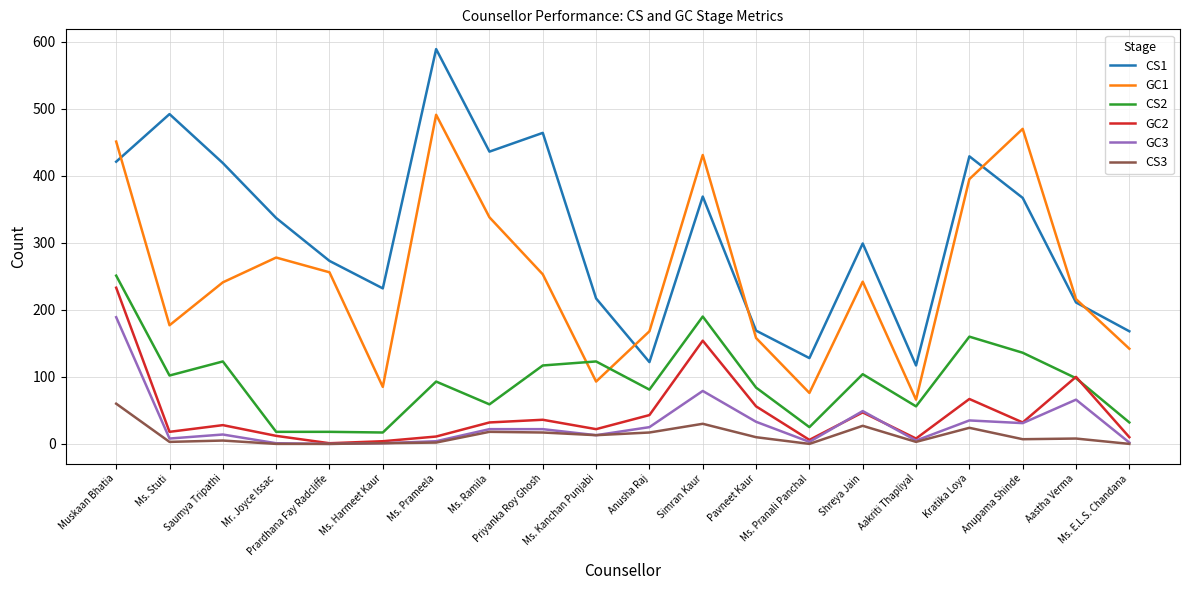

Which series has the largest range (max minus min)?

CS1